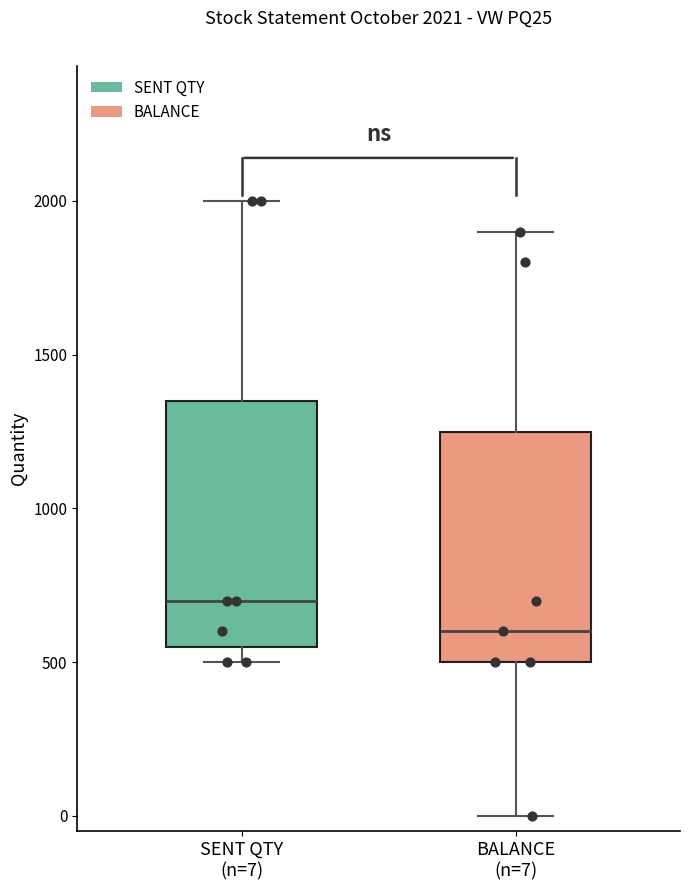

Which box is the tallest, from its lower edge to its upper edge?

SENT QTY (n=7)